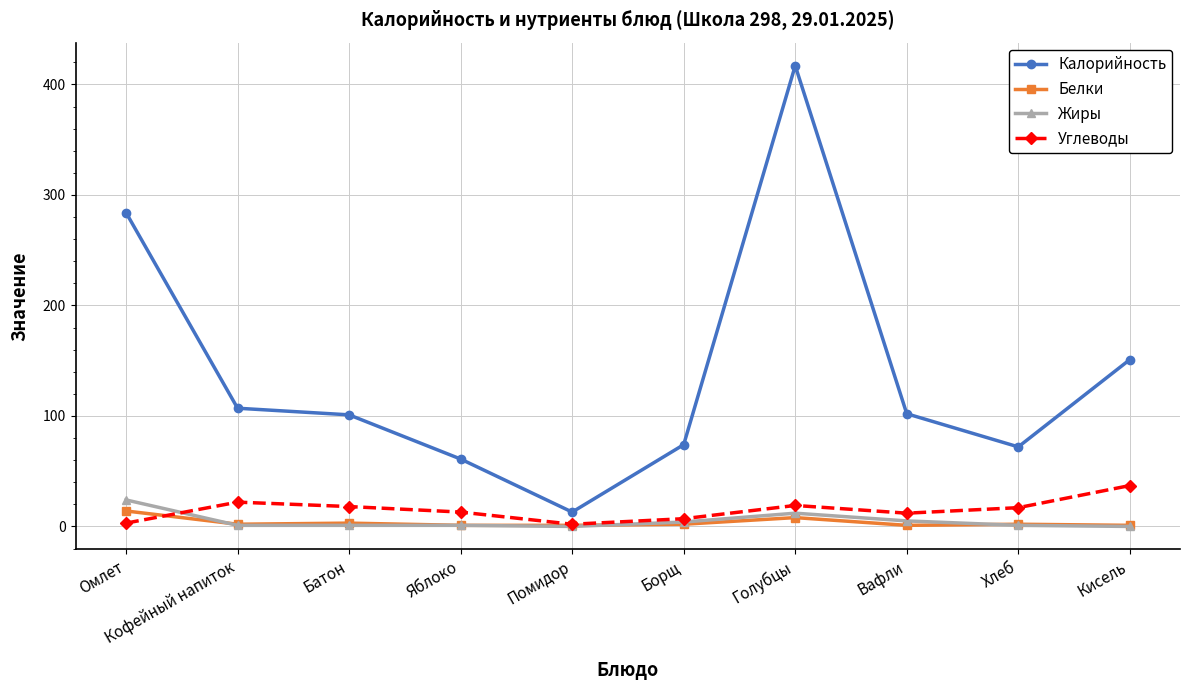

How many lines are shown in the chart?

4